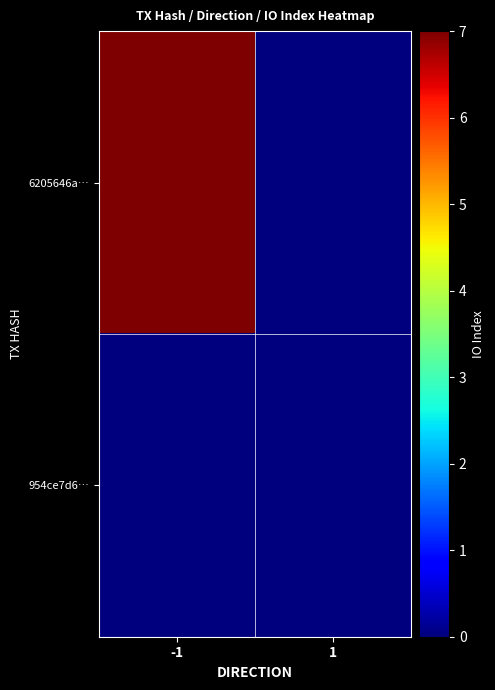

List the series in order of their peak value, lowest first.

954ce7d6…, 6205646a…